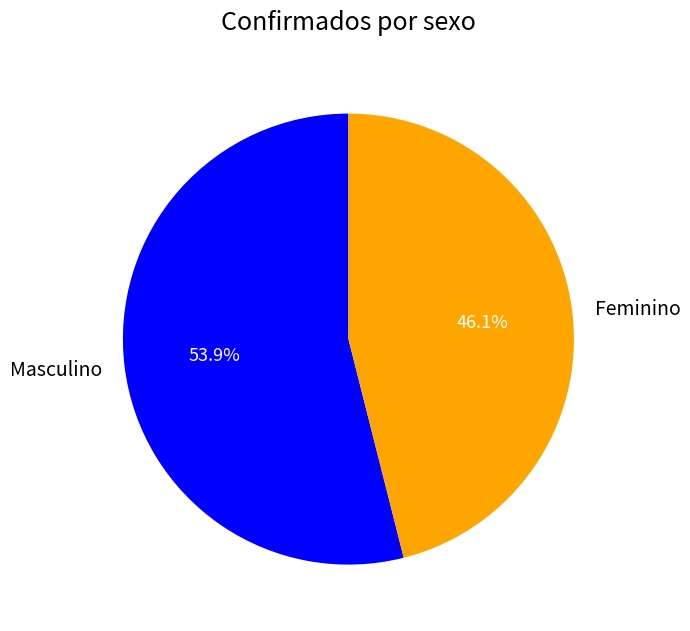

True or false: Masculino accounts for 61% of the total.

False